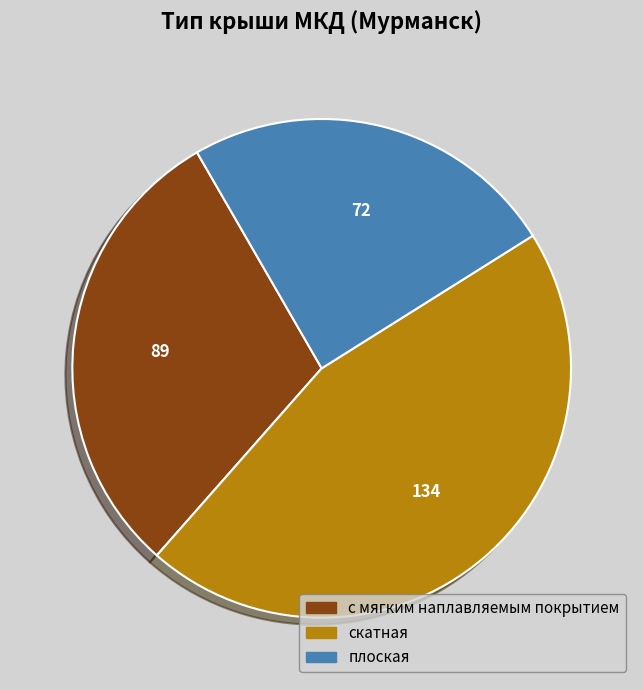

Is the sum of с мягким наплавляемым покрытием and скатная greater than half?

Yes